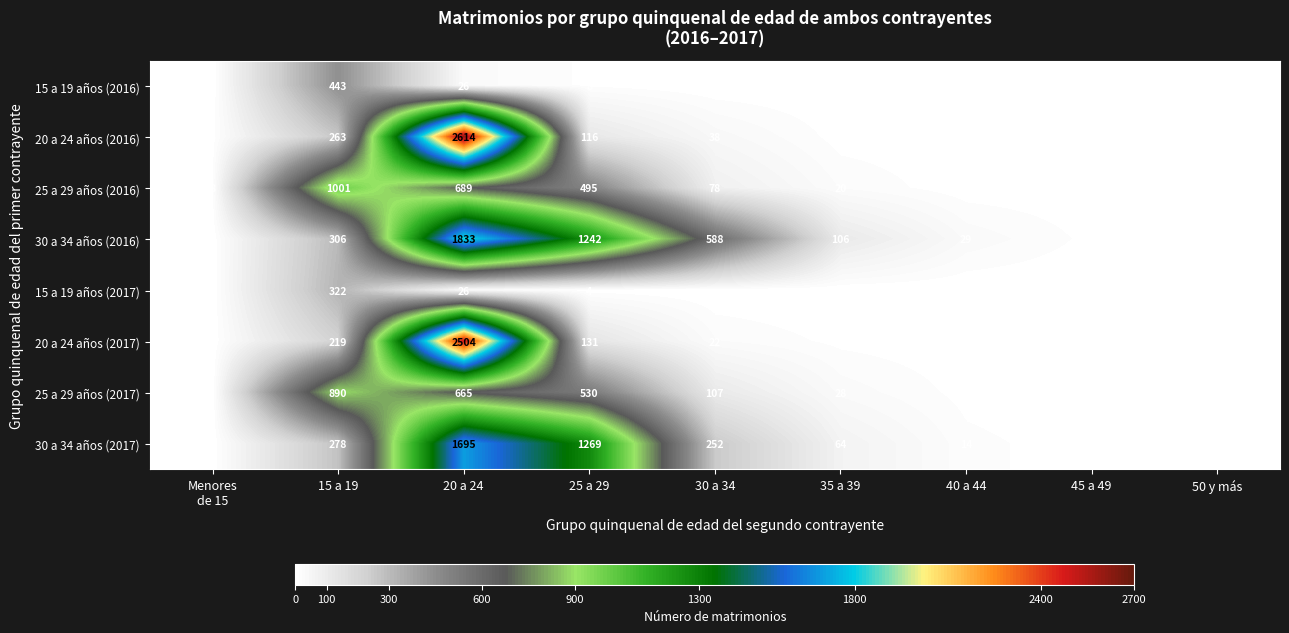

At which category is the sum across all series the highest?

20 a 24